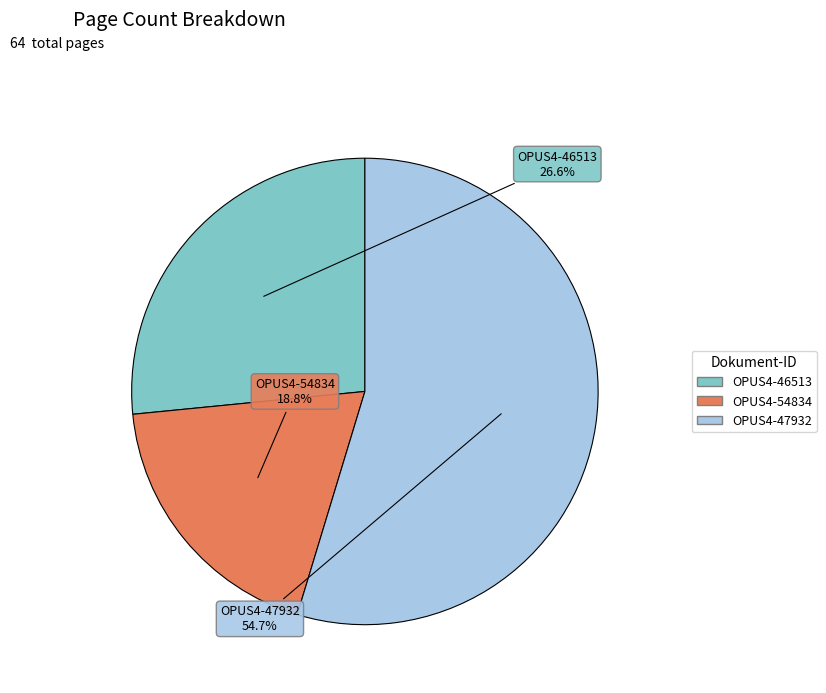

To the nearest percent, what is the difference between the largest and smallest slice percentages?

36%